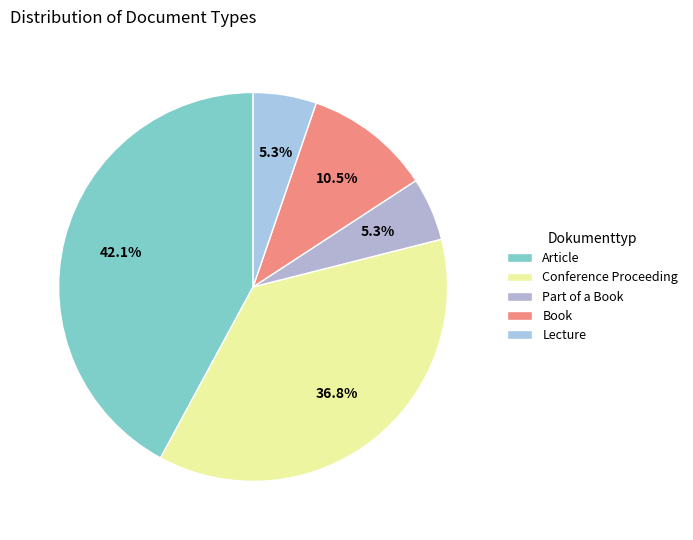

Does Lecture account for over 50% of the chart?

No